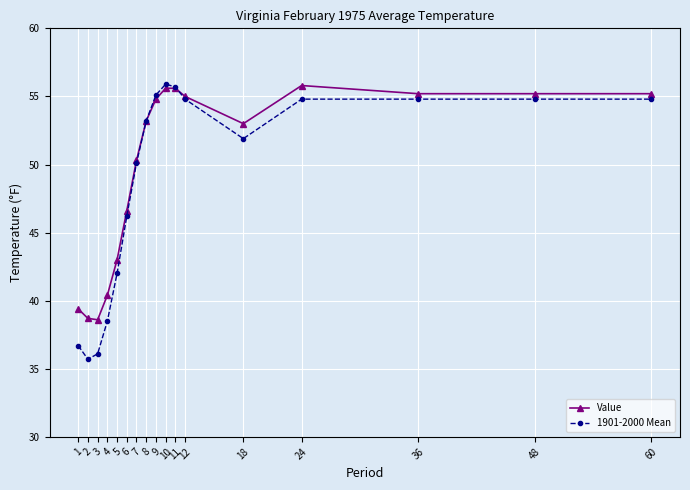

What is the average value of the Value series?

49.7